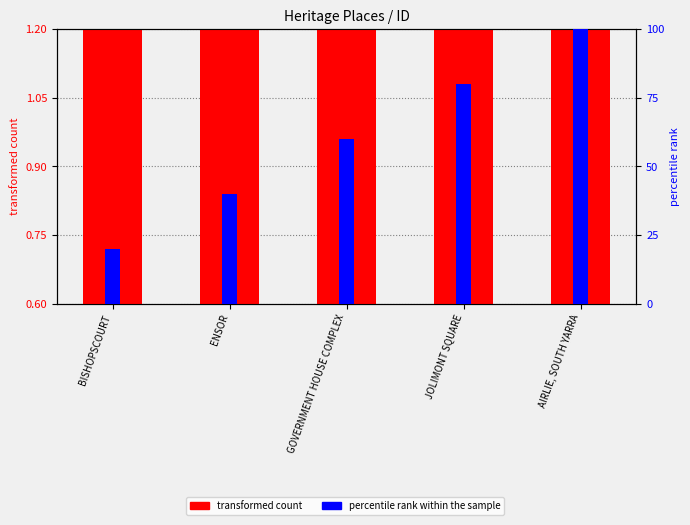

Read the percentile rank within the sample value at ENSOR.

40.0